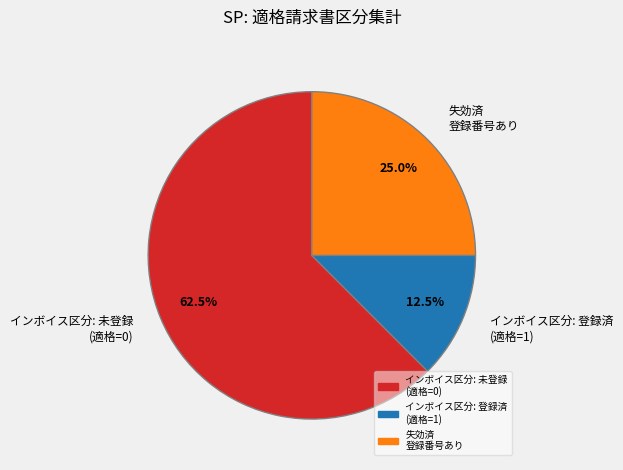

Which slice is the smallest?

インボイス区分: 登録済 (適格=1)